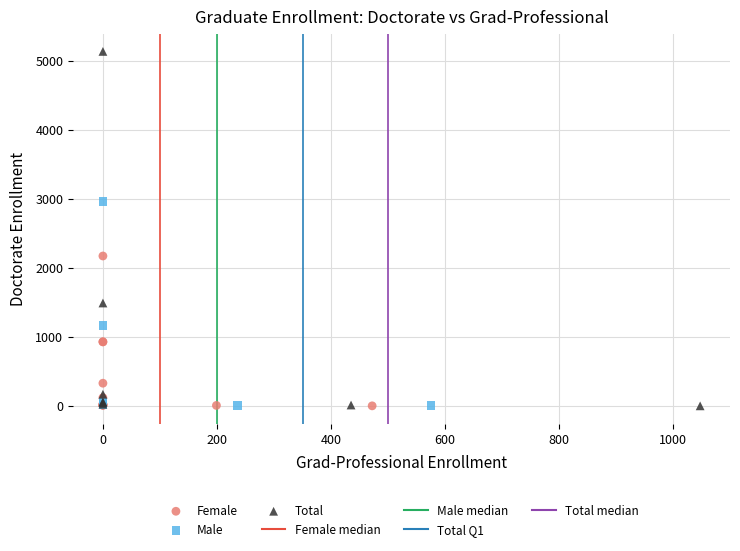

Which series contains the highest Y value?

Total